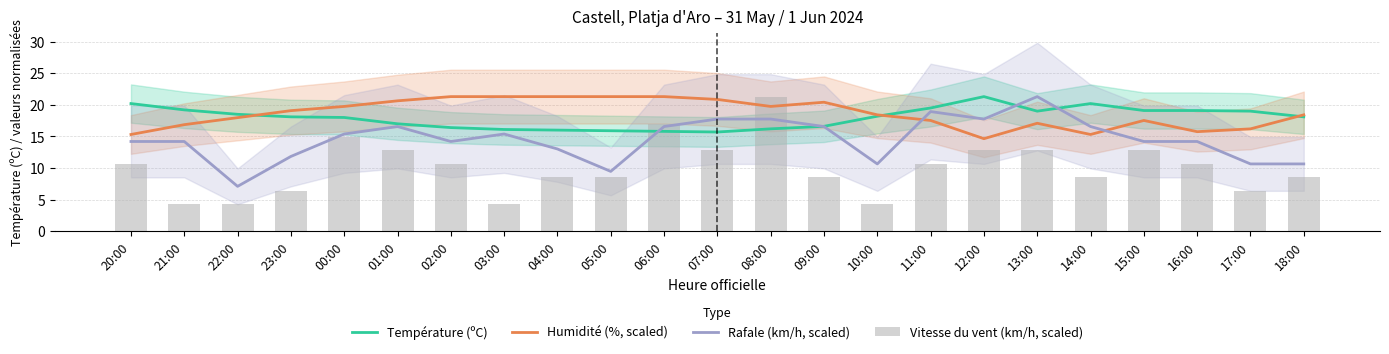

Is it true that Humidité (%, scaled) equals 20.4 at 09:00?

True